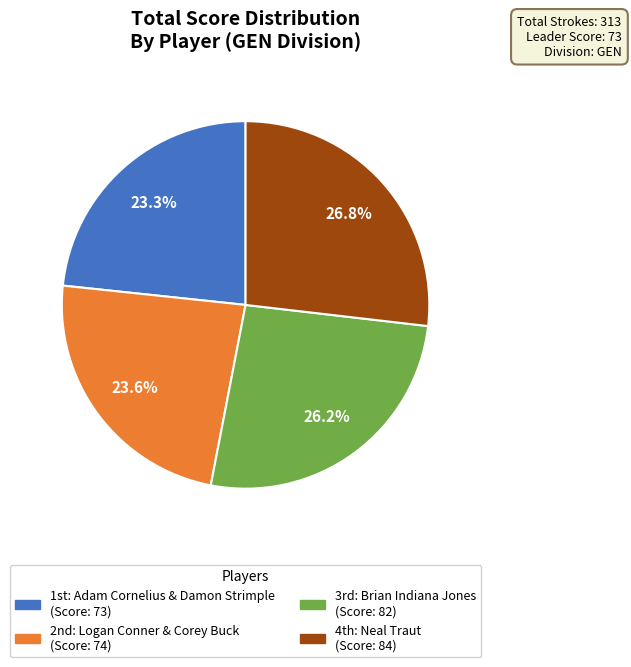

Does any single category account for the majority?

No